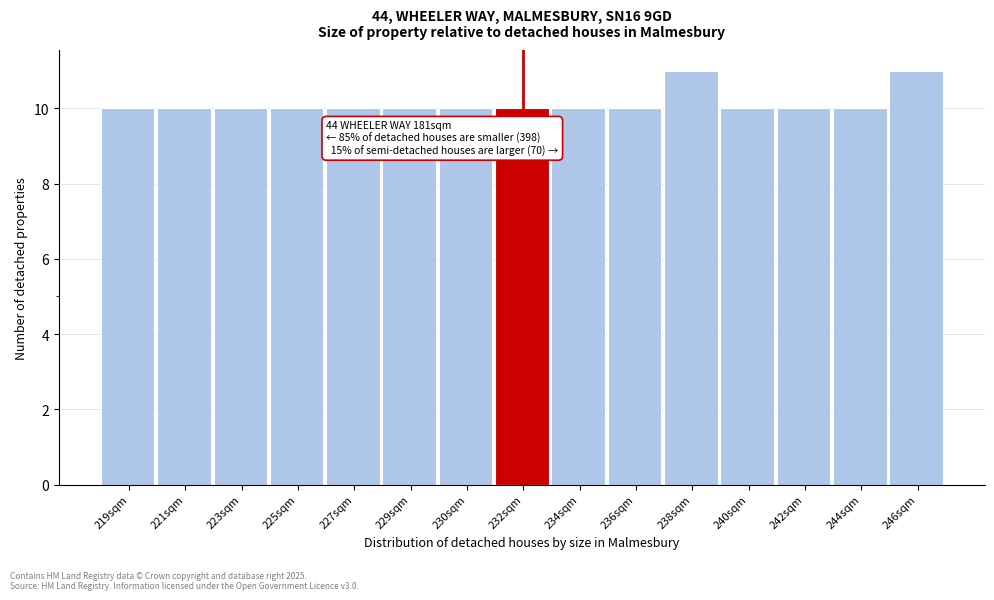

Reading left to right, transcribe all the data shown in this chart.

10	10	10	10	10	10	10	10	10	10	11	10	10	10	11